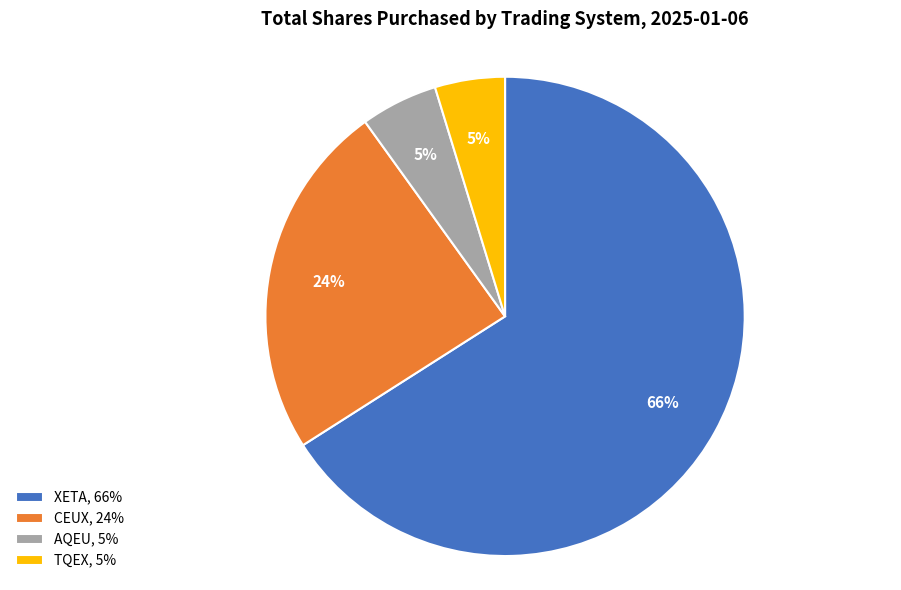

To the nearest percent, what portion does TQEX, 5% represent?

5%